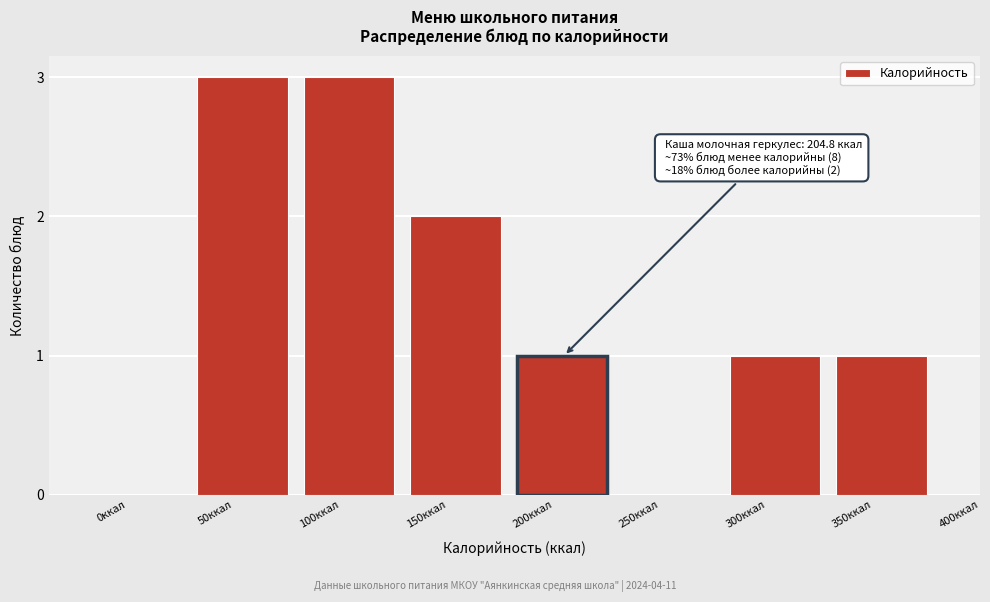

Reading left to right, transcribe all the data shown in this chart.

0ккал=0	50ккал=3	100ккал=3	150ккал=2	200ккал=1	250ккал=0	300ккал=1	350ккал=1